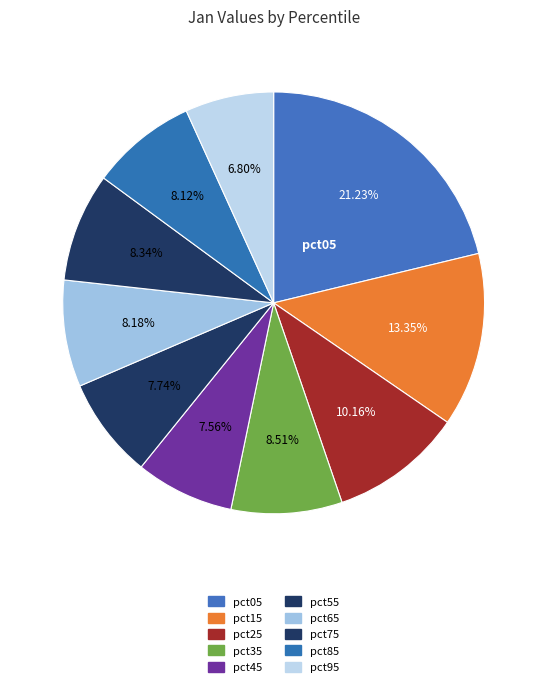

To the nearest percent, what portion does pct95 represent?

7%